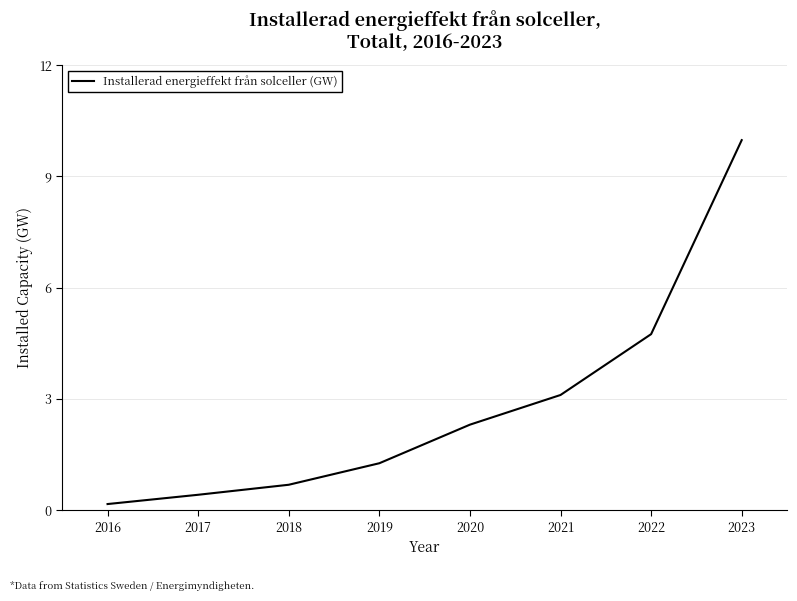

Reading left to right, list all the values displayed in this chart.

2016=0.2	2017=0.4	2018=0.7	2019=1.3	2020=2.3	2021=3.1	2022=4.8	2023=10.0